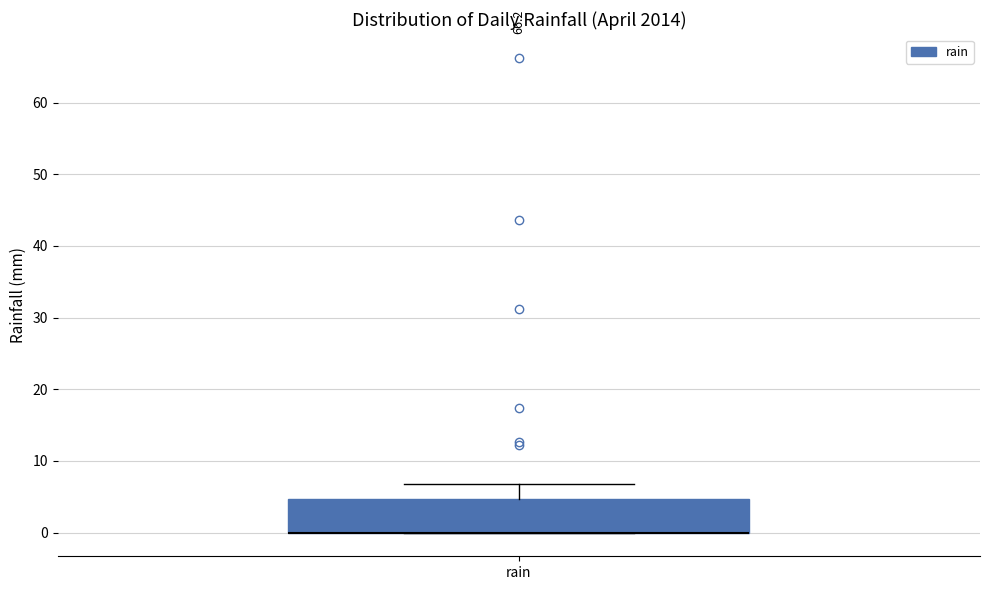

Read this box plot against the y-axis: the position of the median line, the range covered by the box, and the ends of both whiskers. The values are not printed on the chart, so give them approximately, as read against the axis.

median 0 (drawn on the box's lower edge), box 0 to 5, whiskers 0 to 7